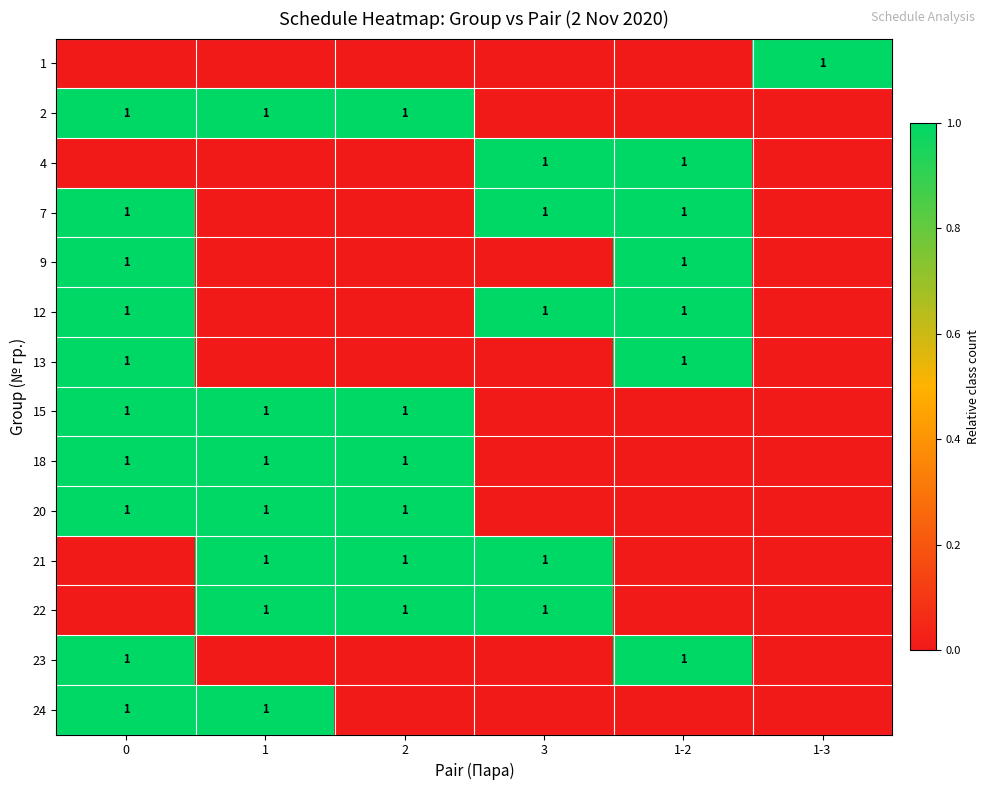

The value of 21 at 3 is 1. True or false?

True